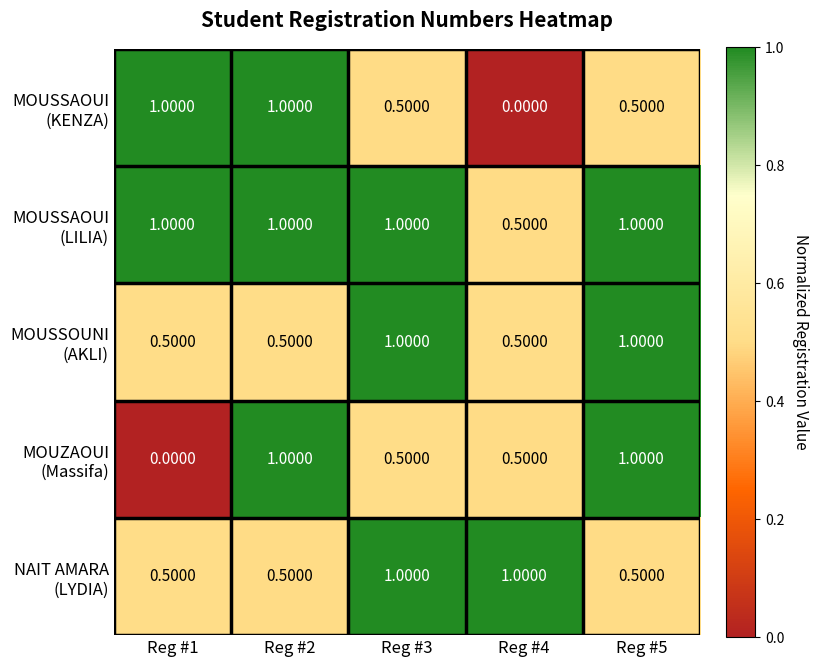

At how many categories does at least one series exceed 0?

5